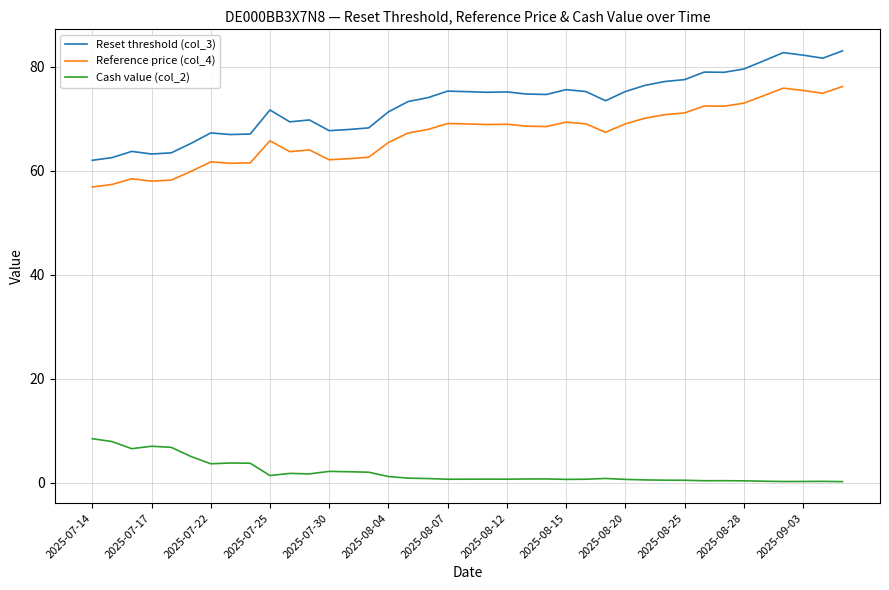

Which series has the largest total across all categories?

Reset threshold (col_3)